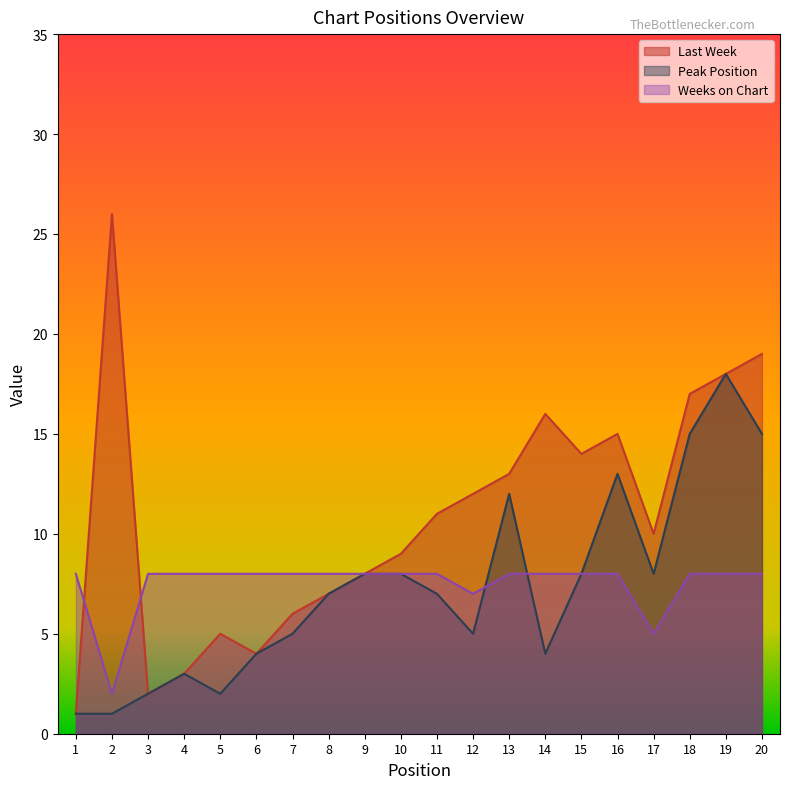

List the labels in order of Weeks on Chart value, largest first.

1, 3, 4, 5, 6, 7, 8, 9, 10, 11, 13, 14, 15, 16, 18, 19, 20, 12, 17, 2